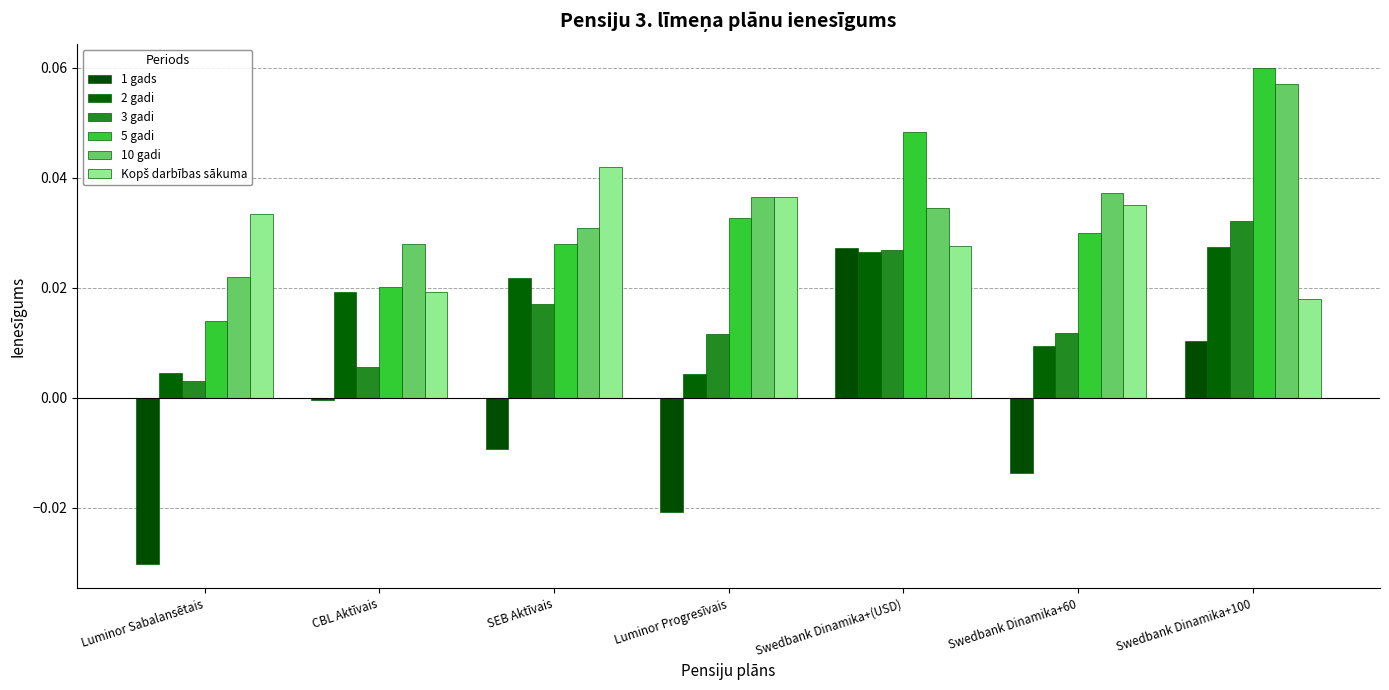

Which series has the largest total across all categories?

10 gadi